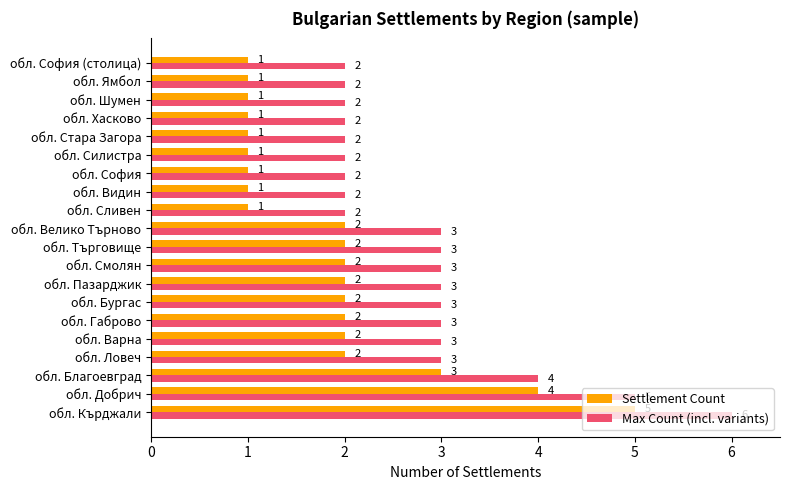

How many series are shown in this chart?

2